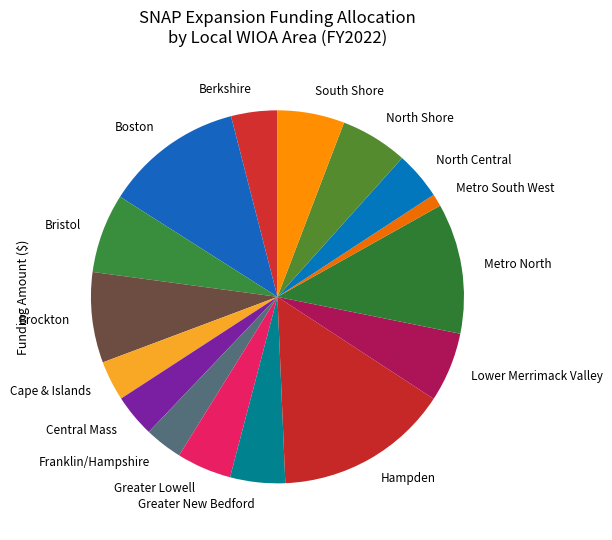

Between Brockton and Metro North, which is larger?

Metro North